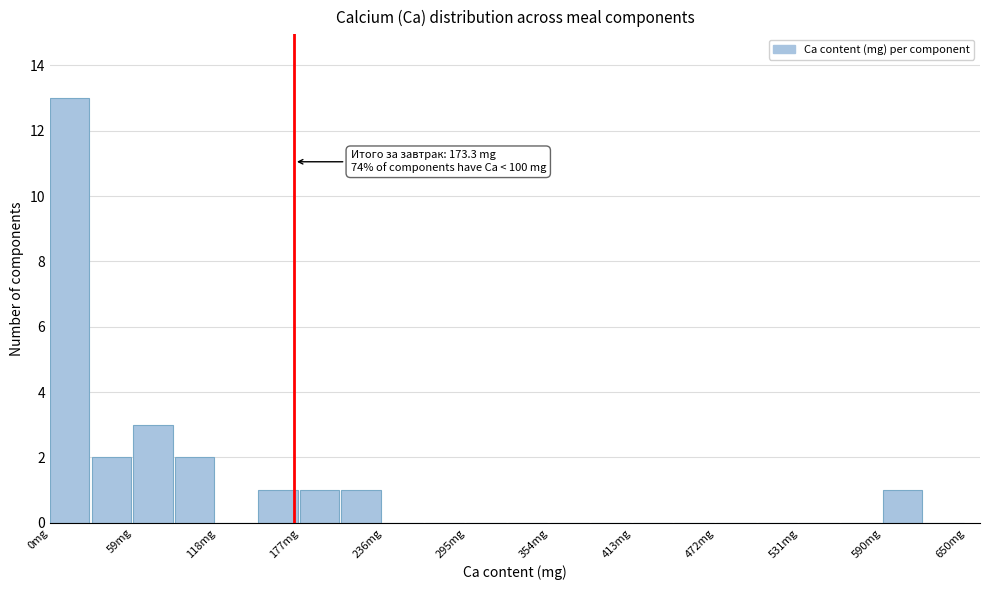

Read against the x-axis, roughly where is the centre of the tallest bar?

10